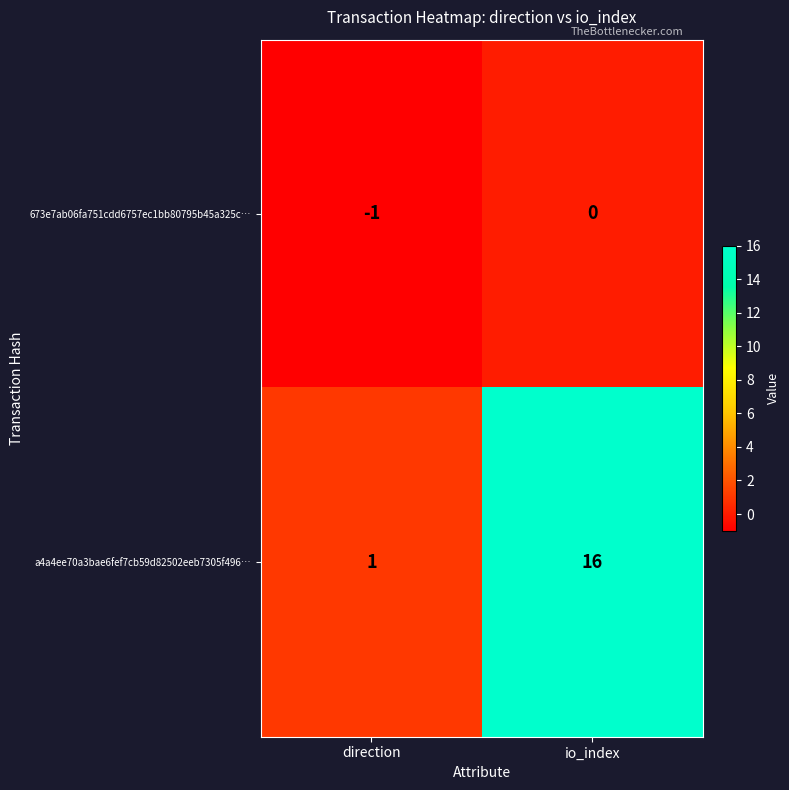

What is the greatest value displayed?

16